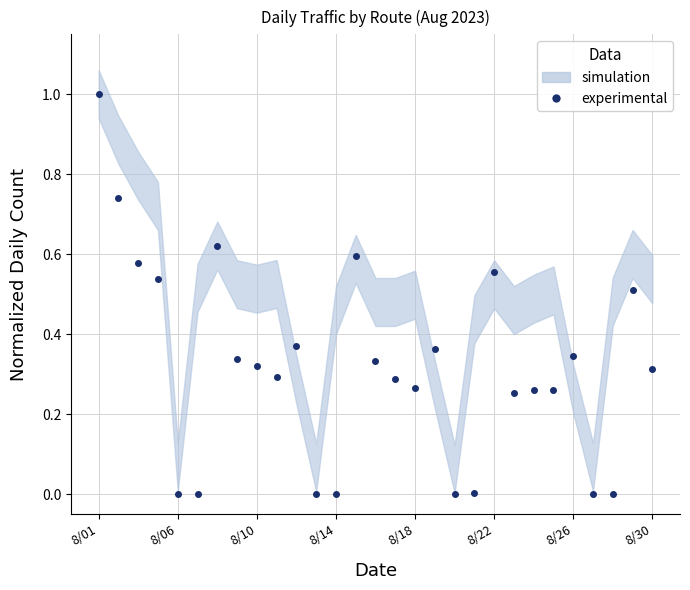

How many lines are shown in the chart?

1